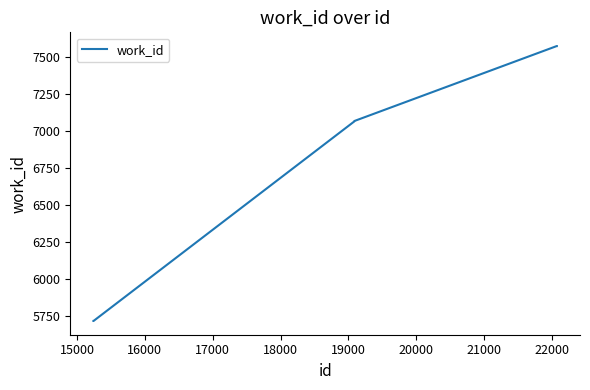

What is the minimum value shown in the chart?

5713